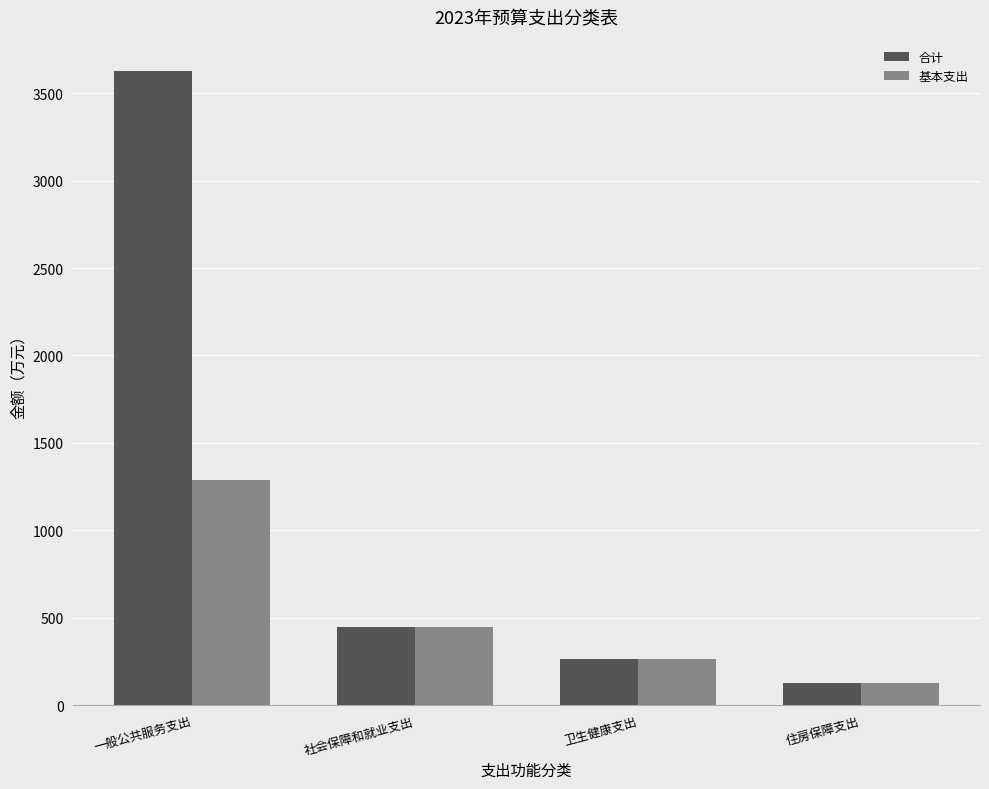

What is the sum of the 合计 values at 一般公共服务支出 and 卫生健康支出?

3886.6